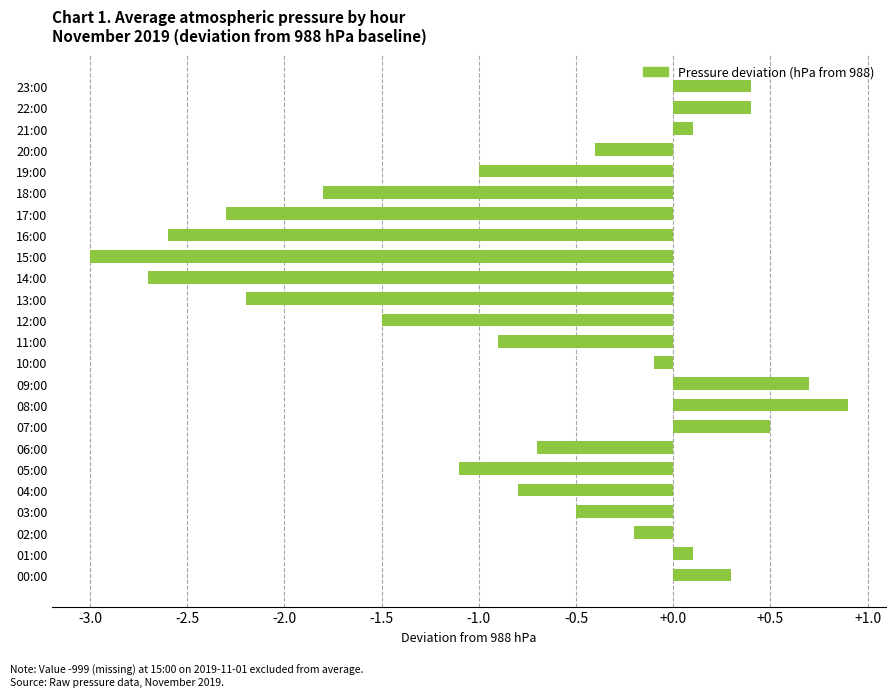

Reading bottom to top, what are all the values shown in this chart?

0.3	0.1	-0.2	-0.5	-0.8	-1.1	-0.7	0.5	0.9	0.7	-0.1	-0.9	-1.5	-2.2	-2.7	-3.0	-2.6	-2.3	-1.8	-1.0	-0.4	0.1	0.4	0.4